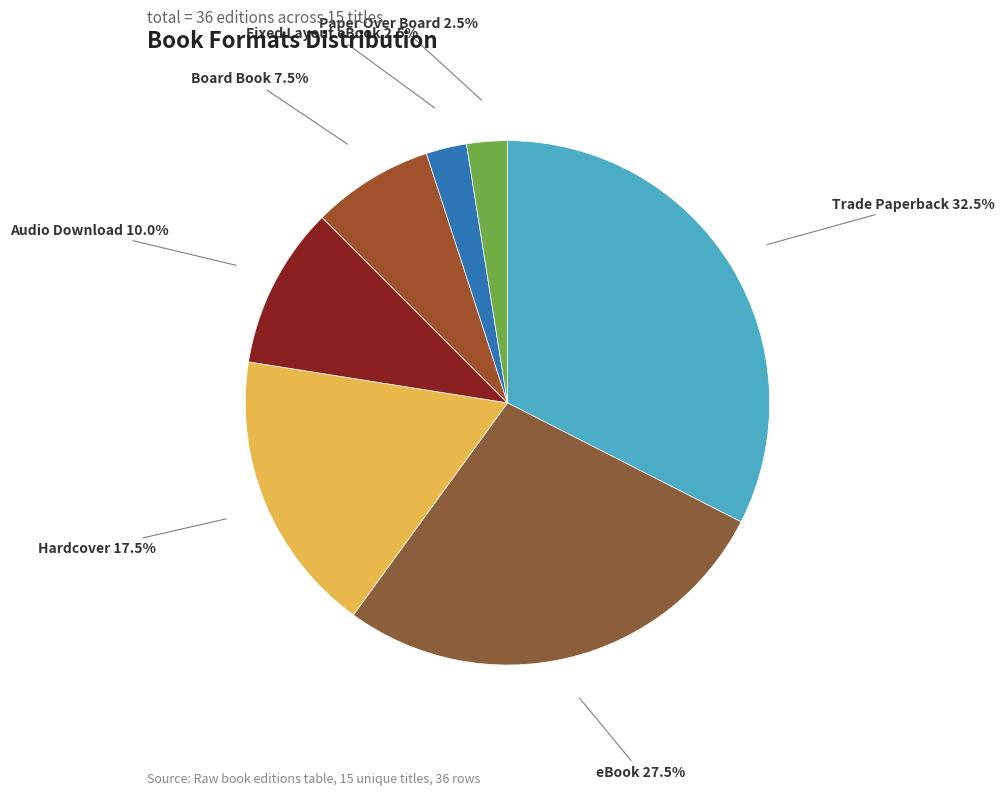

Which slice is the largest?

Trade Paperback